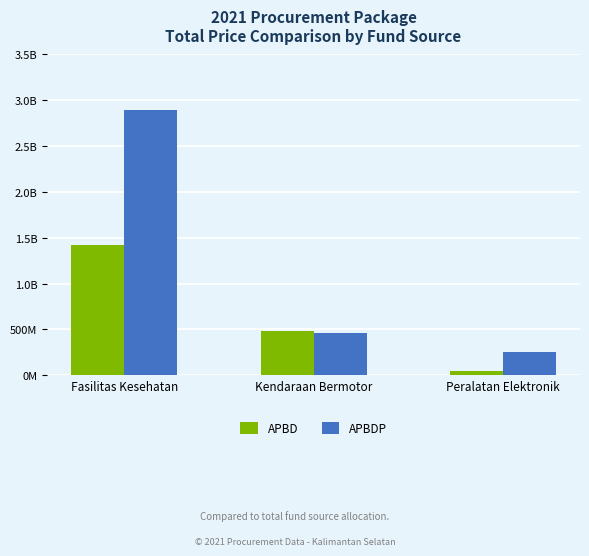

What is the label of the 3rd bar from the right?

Fasilitas Kesehatan